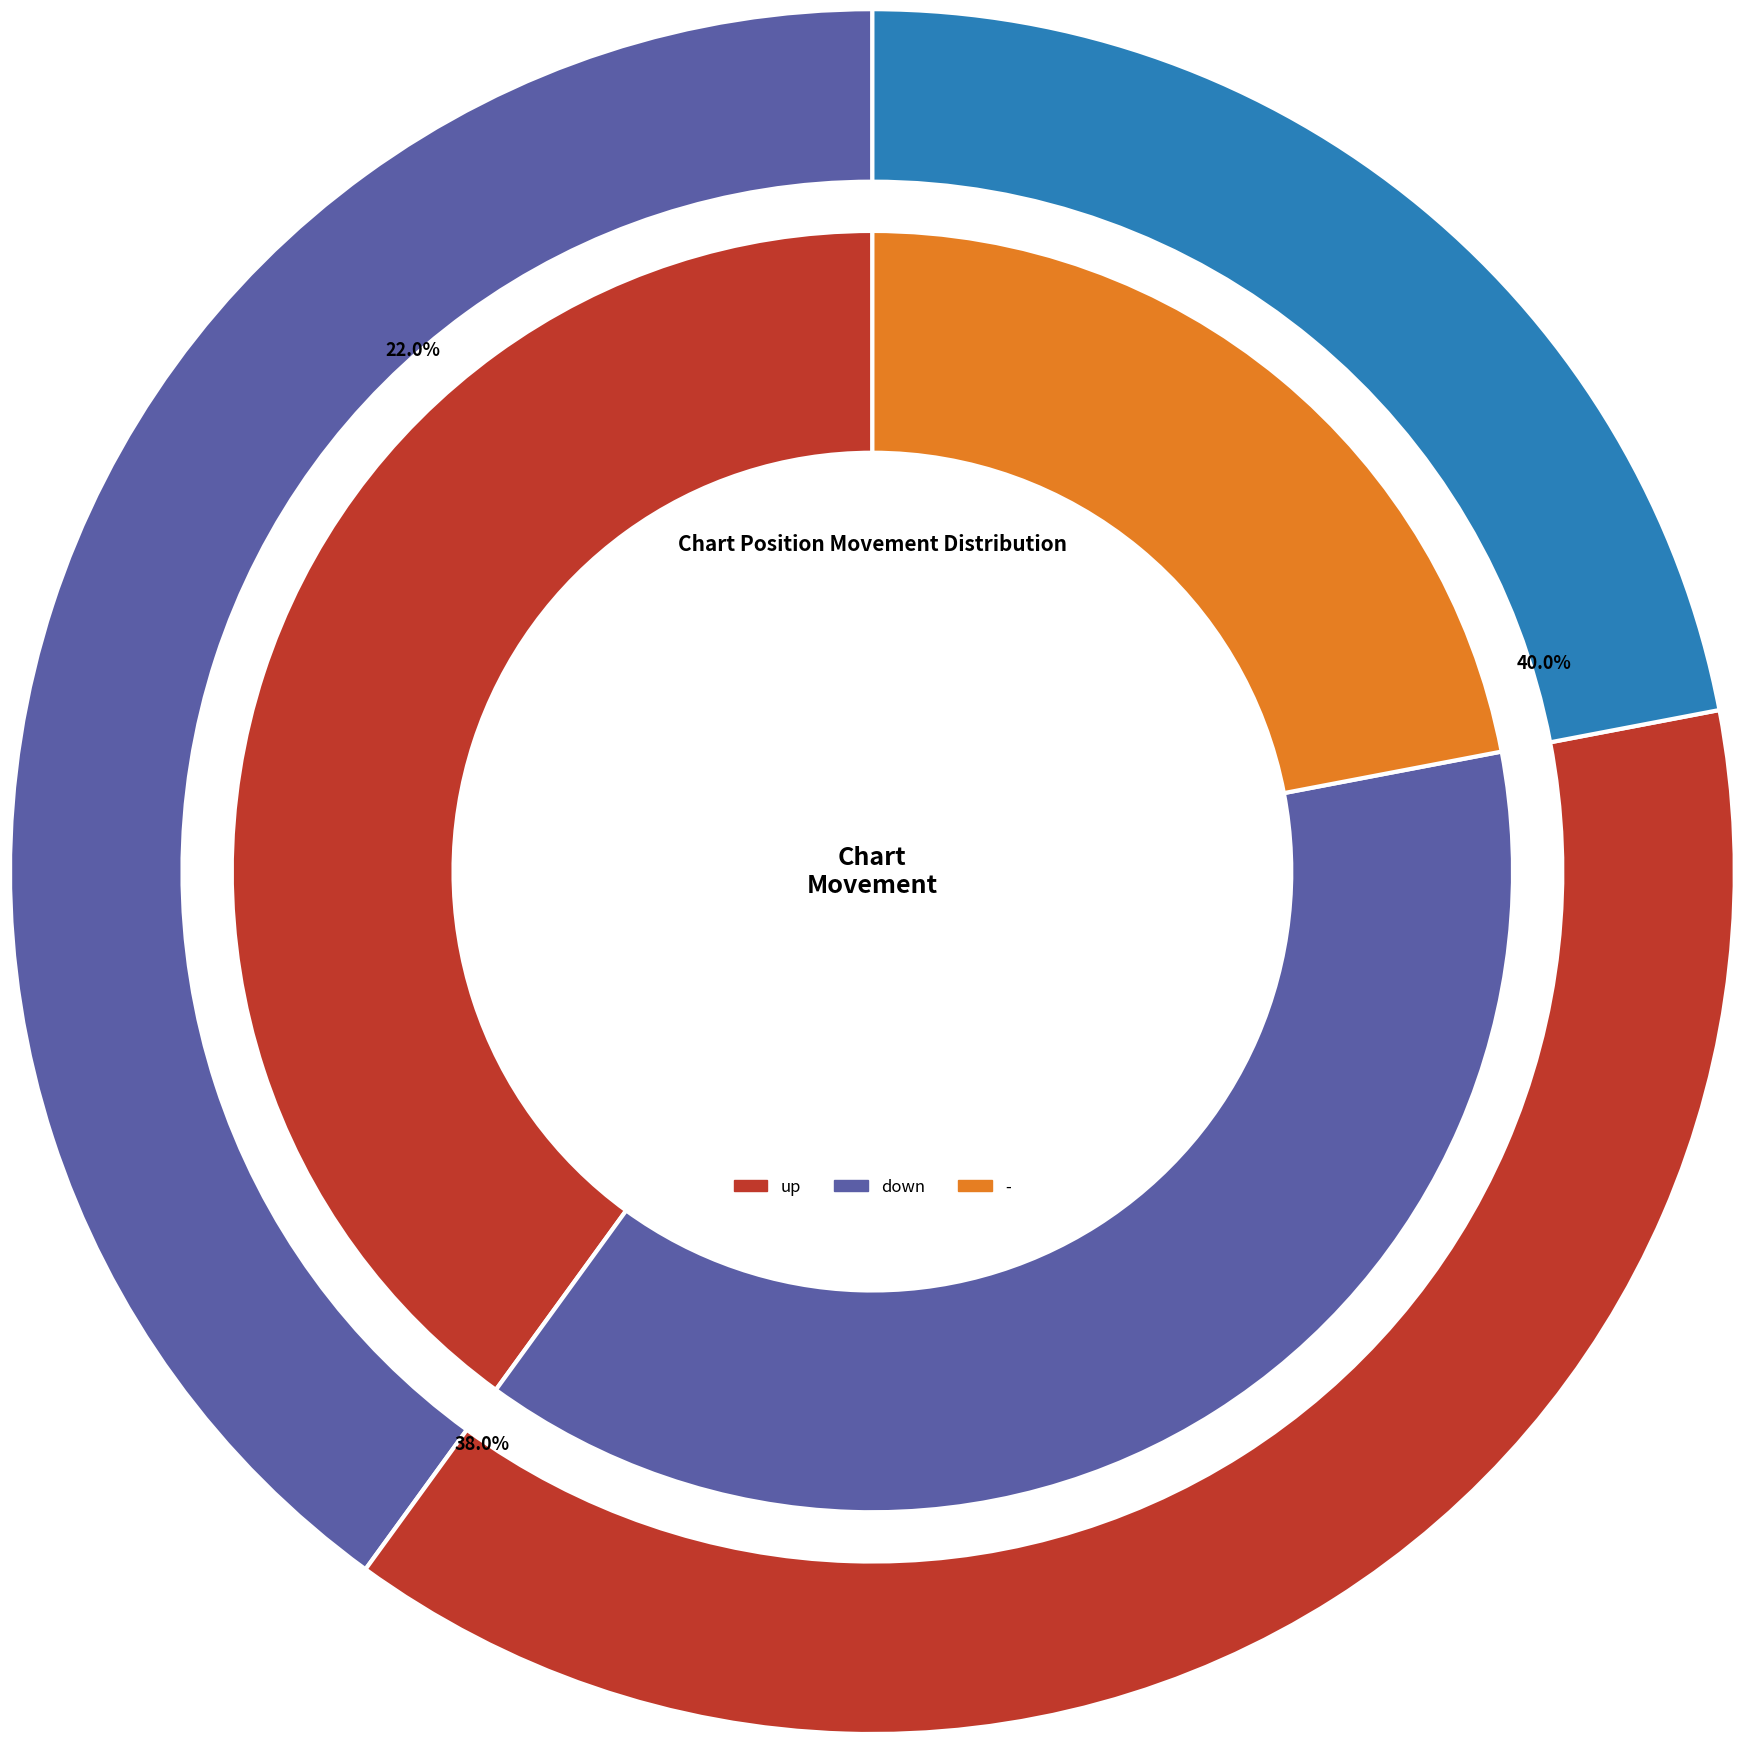

Combined, do down and - account for over 50%?

Yes